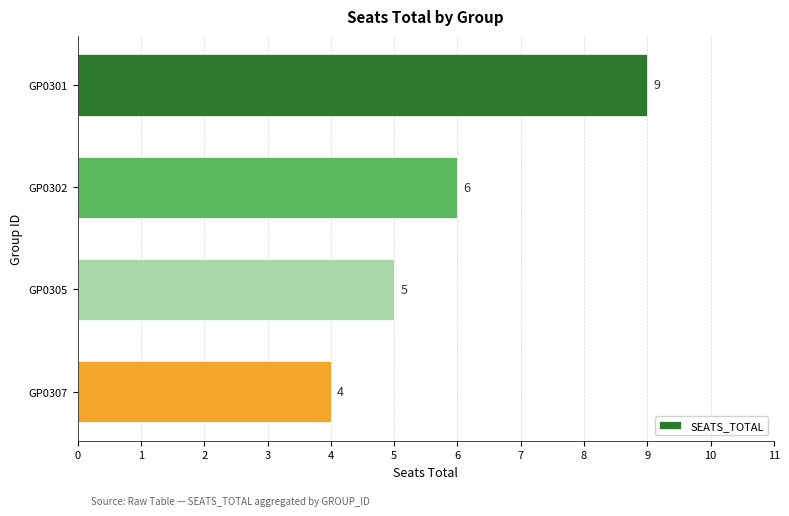

List the labels in order of value, largest first.

GP0301, GP0302, GP0305, GP0307